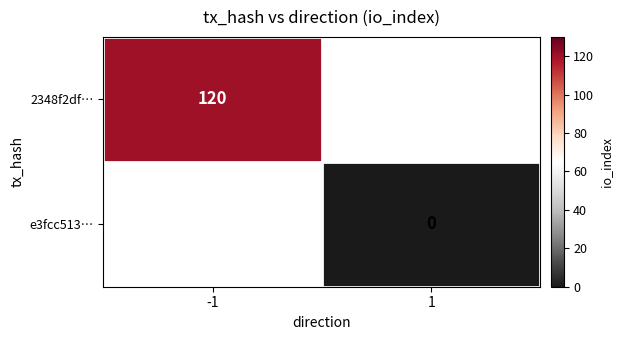

At which label does e3fcc513… reach its peak?

-1